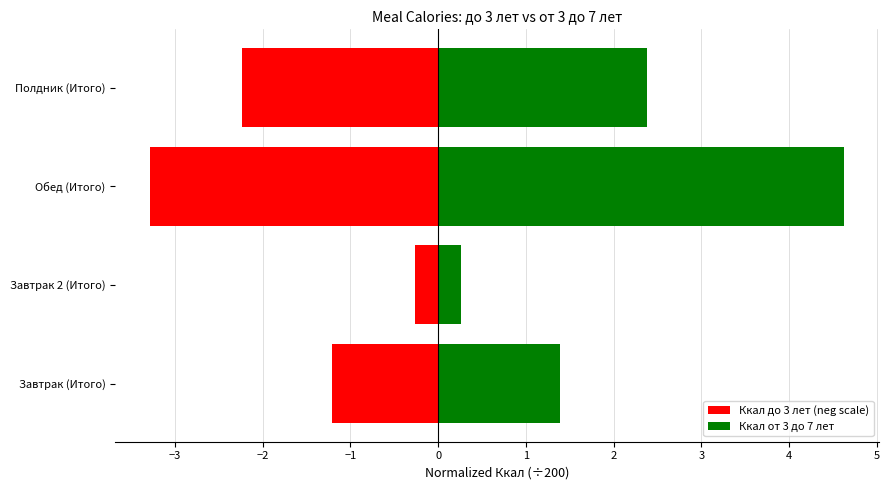

How many values in the Ккал до 3 лет (neg scale) series are below -1?

3